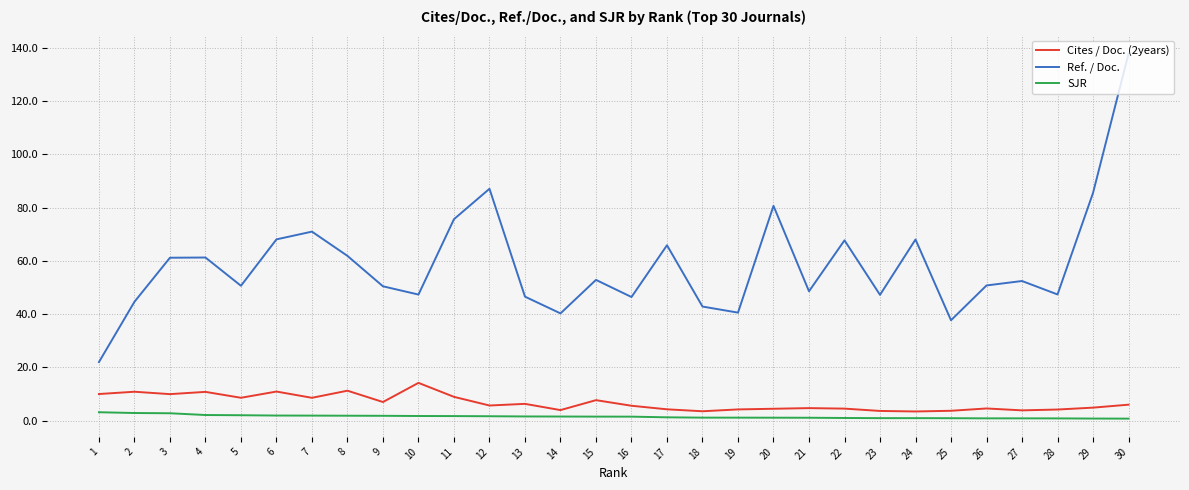

At which category does Ref. / Doc. reach its first local valley?

5